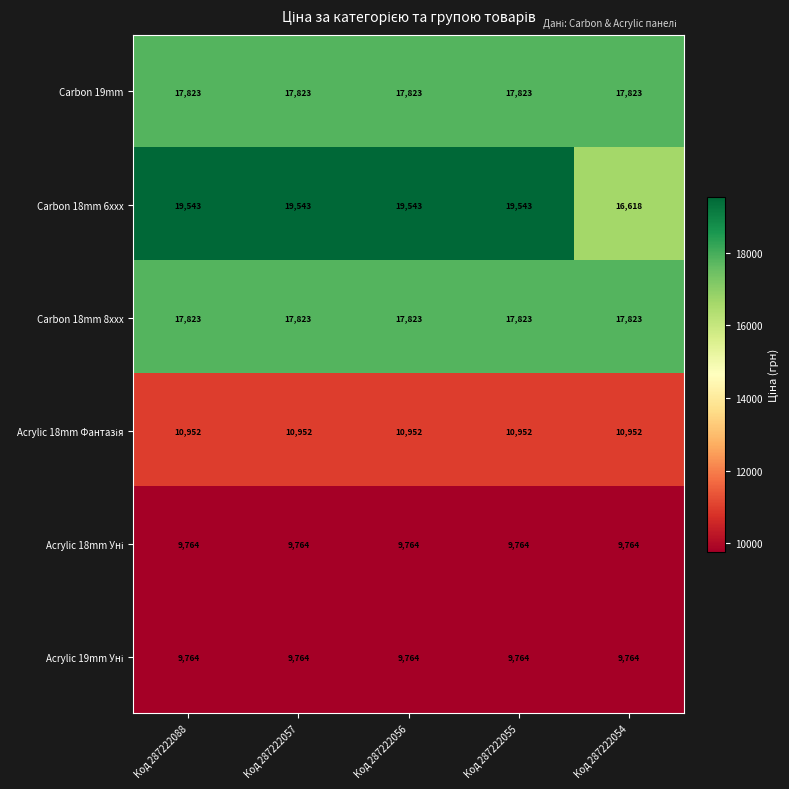

What is the difference between the maximum and minimum values in the Carbon 18mm 6xxx series?

2925